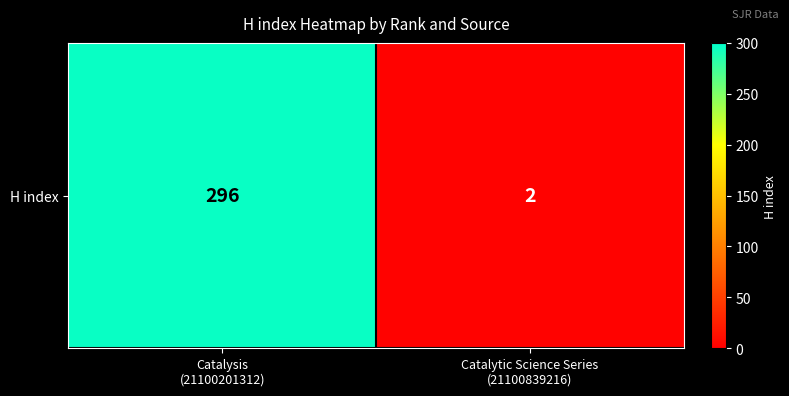

The value at Catalysis
(21100201312) is 296. True or false?

True